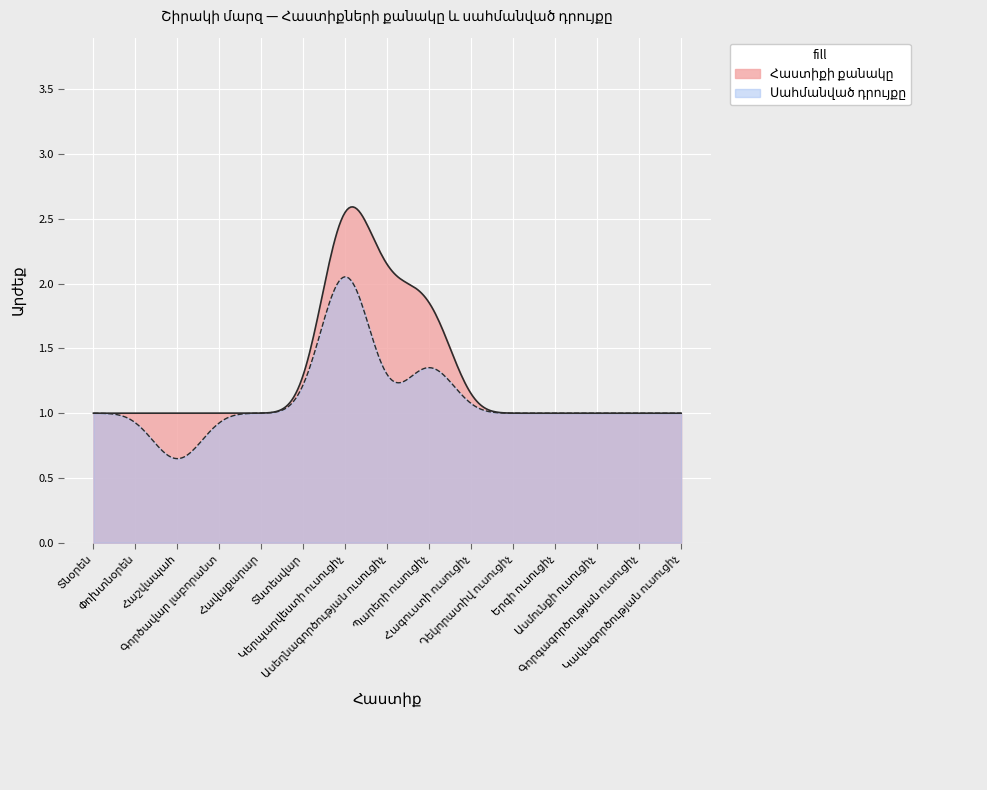

What is the value of the Հաստիքի քանակը point at the 2nd from the left?

1.0